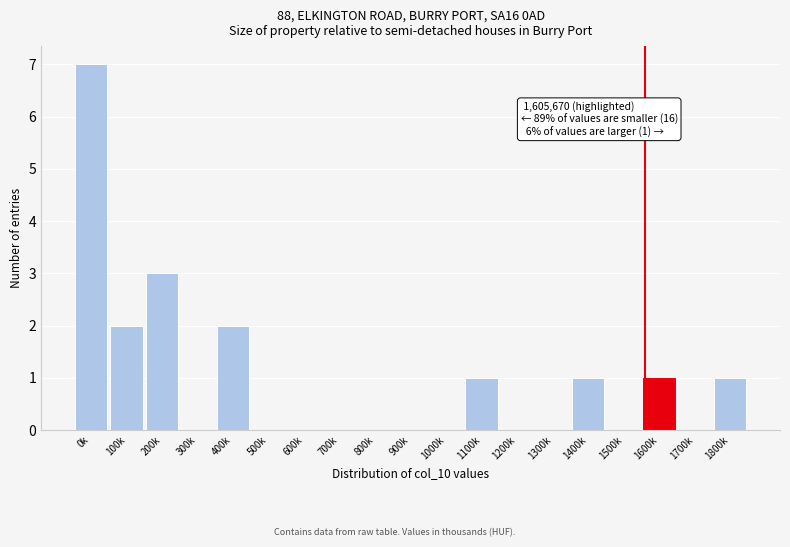

Reading right to left, what are all the values shown in this chart?

1800k=1	1700k=0	1600k=1	1500k=0	1400k=1	1300k=0	1200k=0	1100k=1	1000k=0	900k=0	800k=0	700k=0	600k=0	500k=0	400k=2	300k=0	200k=3	100k=2	0k=7